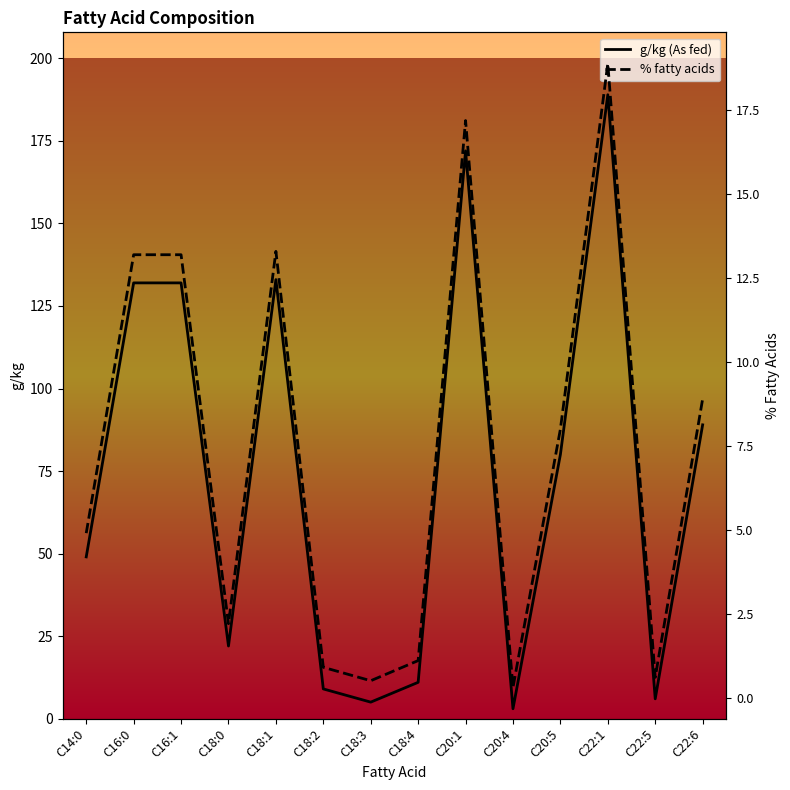

What is the sum of all % fatty acids values?

103.2